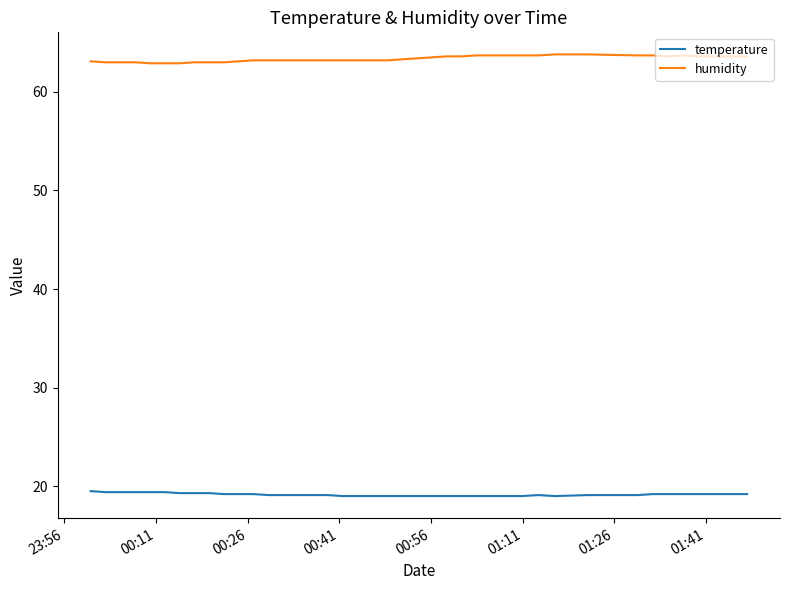

True or false: temperature and humidity cross at least once.

False